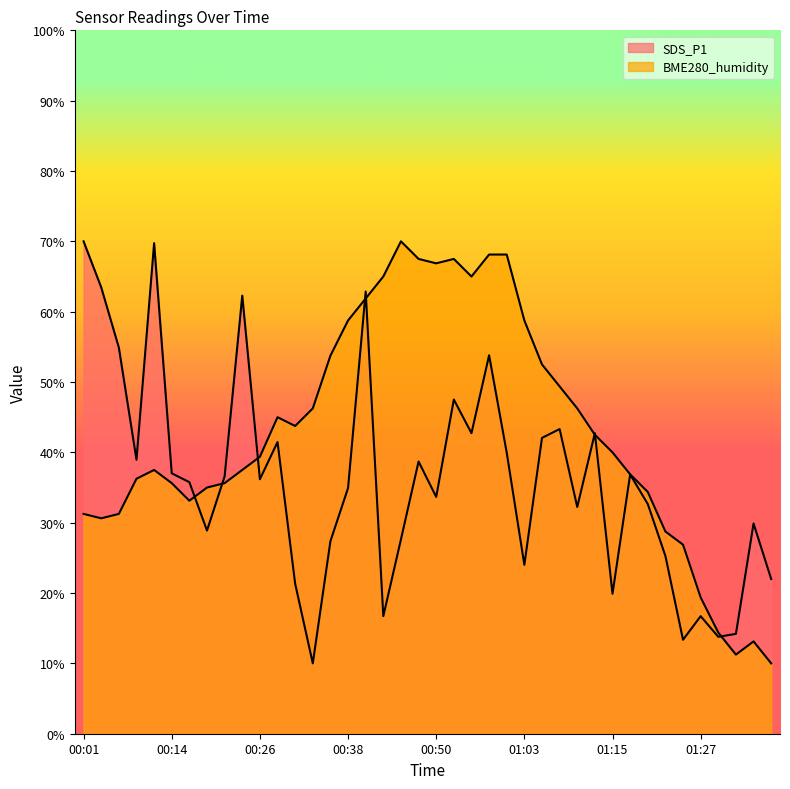

Which series has the largest range (max minus min)?

SDS_P1